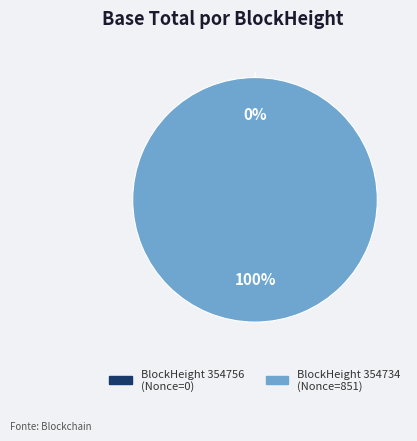

To the nearest percent, what portion does 354734 represent?

100%